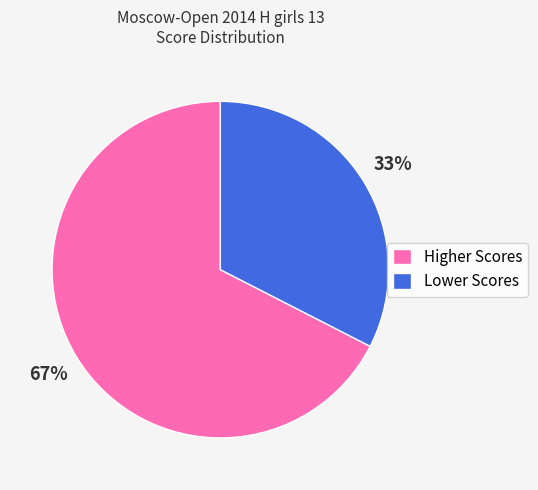

Do Lower Scores and Higher Scores together represent more than half of the pie?

Yes